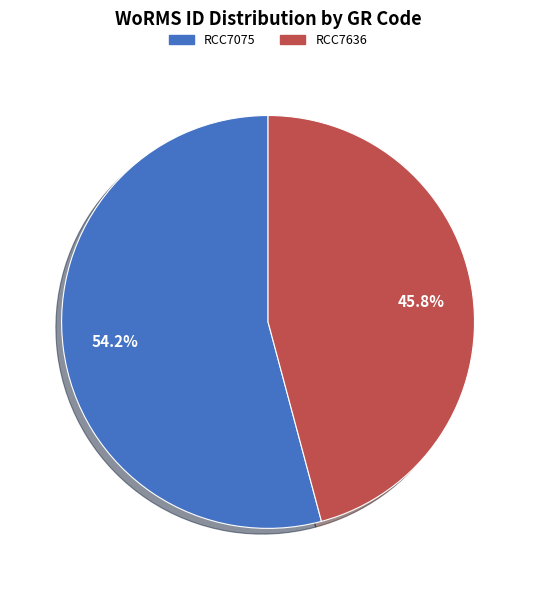

Combined, what portion of the pie is RCC7075 and RCC7636?

100.0%